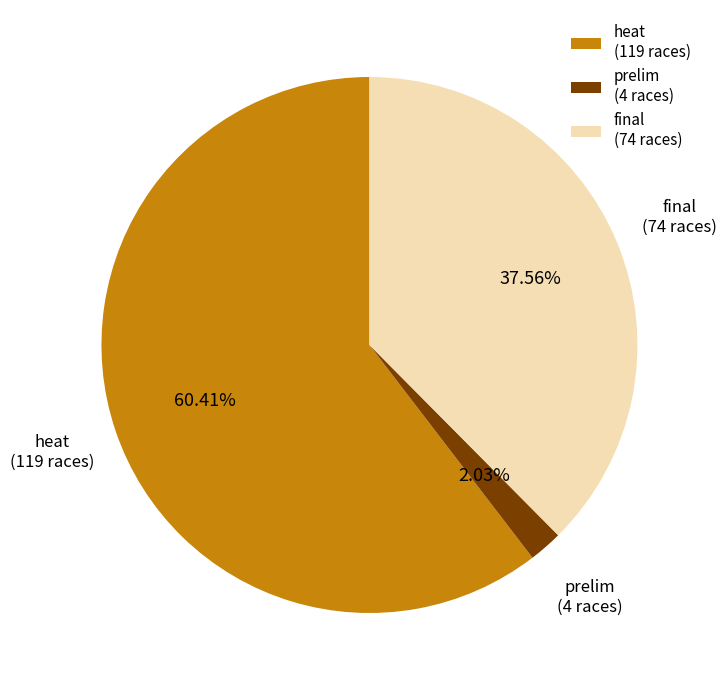

What is the majority slice?

heat (119 races)